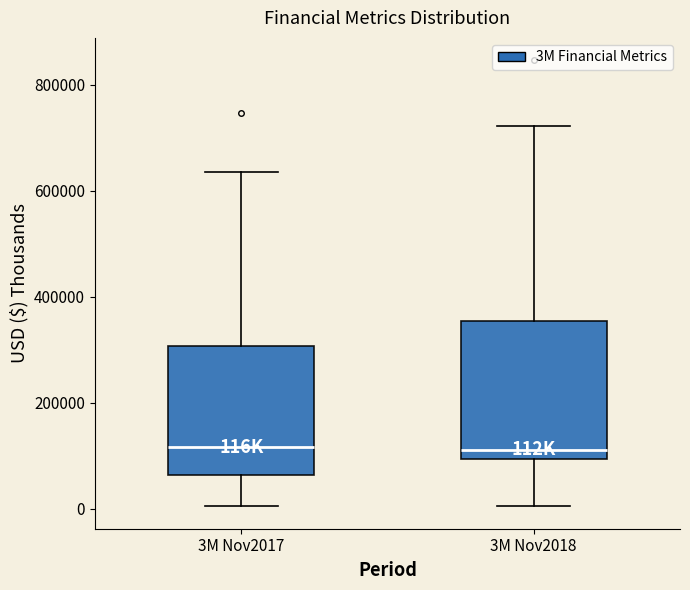

Where does the upper whisker of the box for 3M Nov2017 end on the y-axis? The values are not printed on the chart, so give them approximately, as read against the axis.

640000